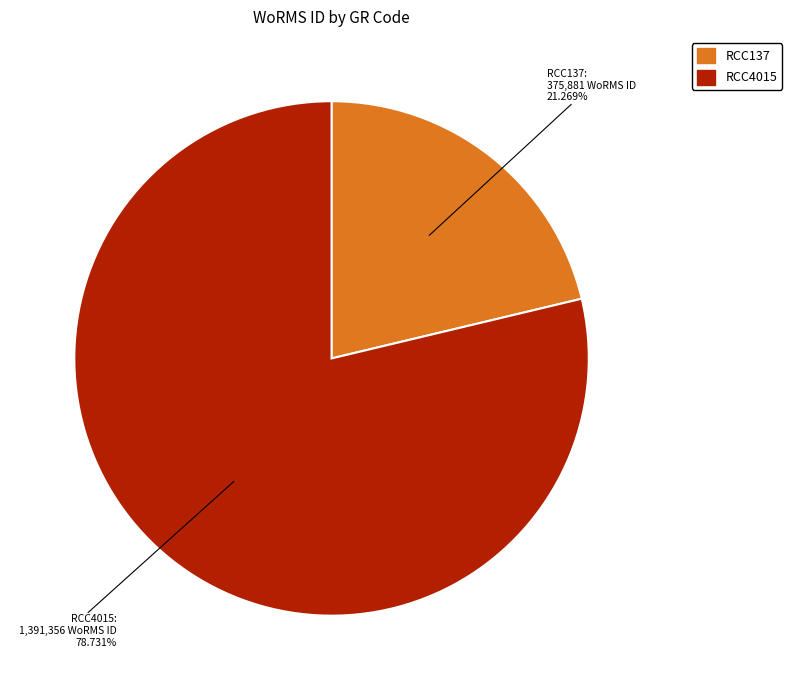

How many segments does this pie chart have?

2